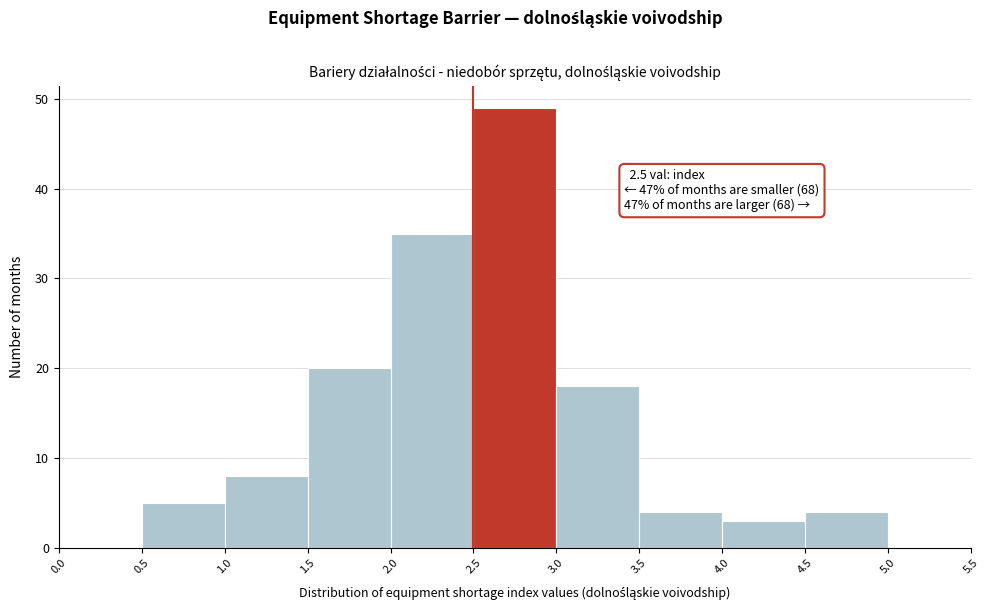

Over which range of the x-axis is the bar tallest?

2.5 to 3.0